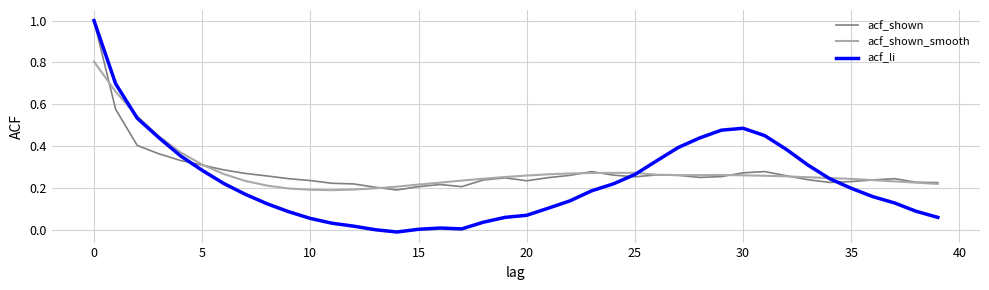

What is the highest value of the acf_shown series?

1.0